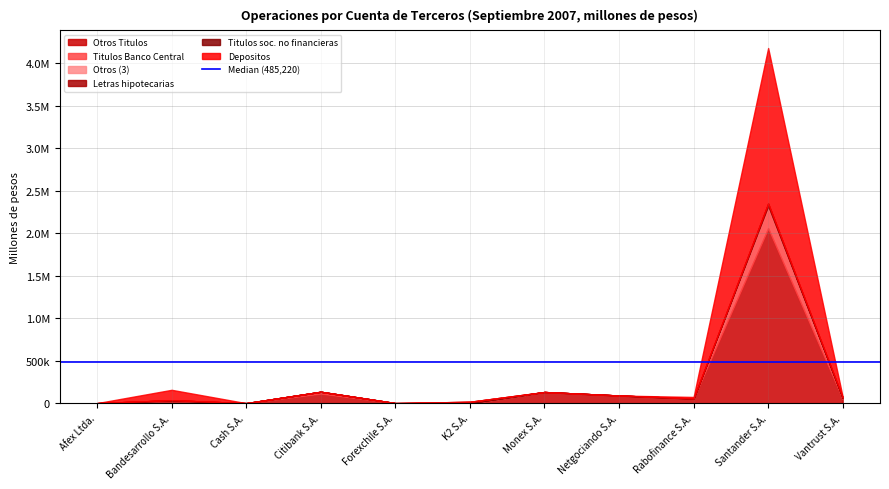

Between Afex Ltda. and Citibank S.A., which is larger?

Citibank S.A.